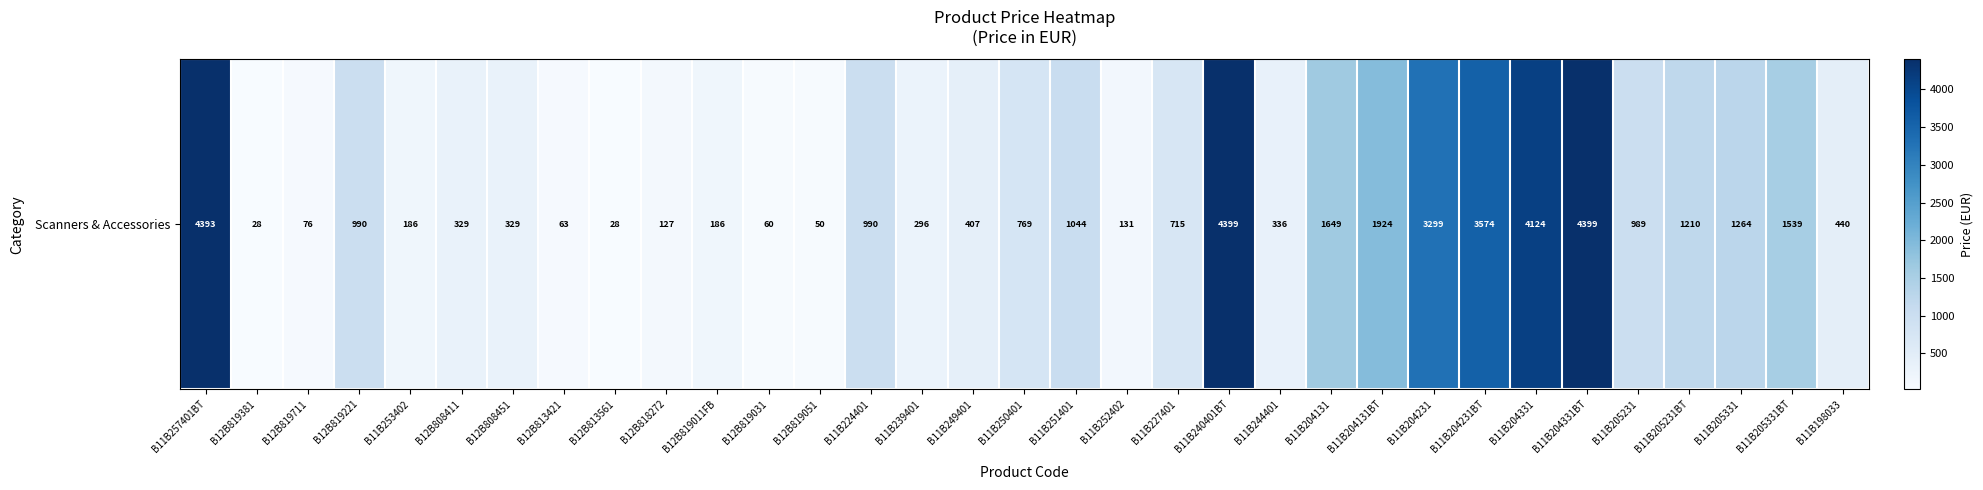

What is the sum of the values at B12B818272 and B11B240401BT?

4526.3